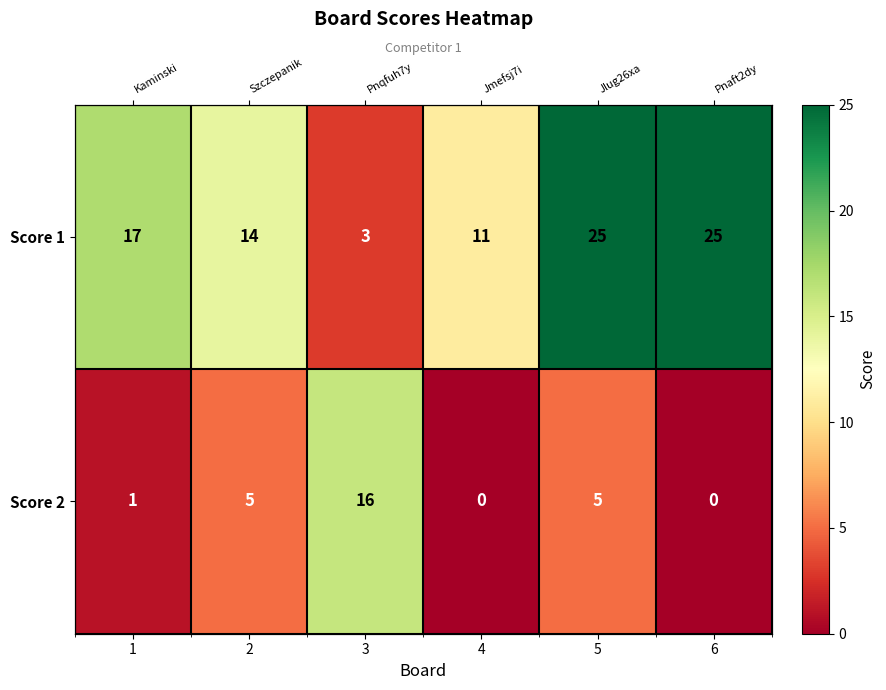

Rank the series by their maximum value, from lowest to highest.

Score 2, Score 1